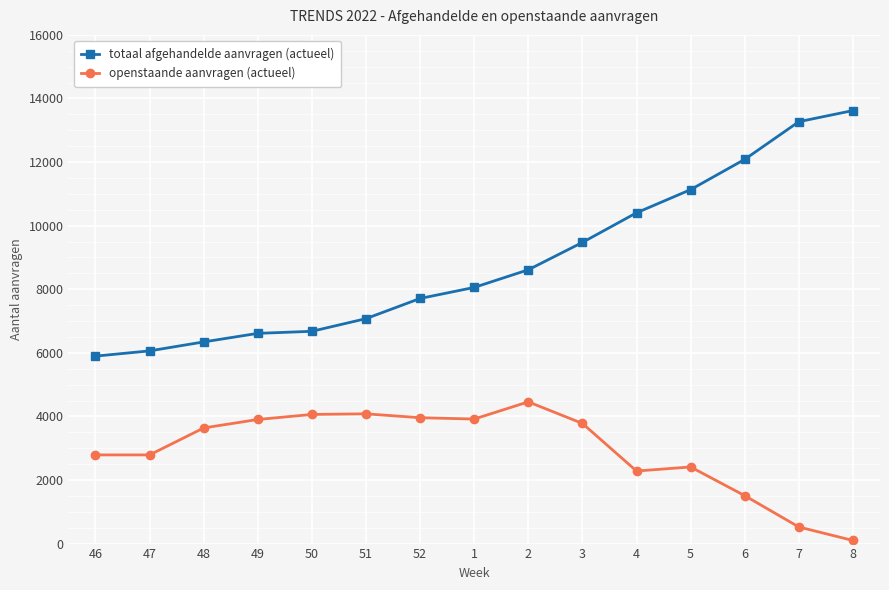

The totaal afgehandelde aanvragen (actueel) series shows 13620 at 8. True or false?

True